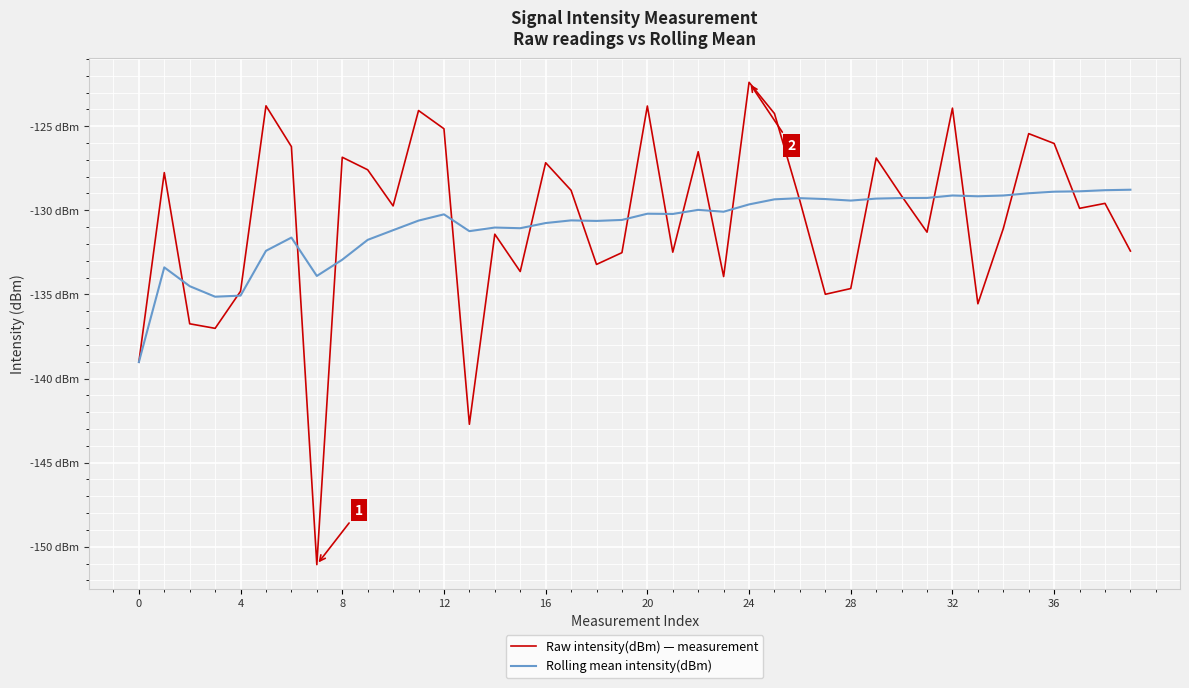

What are all the series names shown in the legend?

Raw intensity(dBm) — measurement, Rolling mean intensity(dBm)